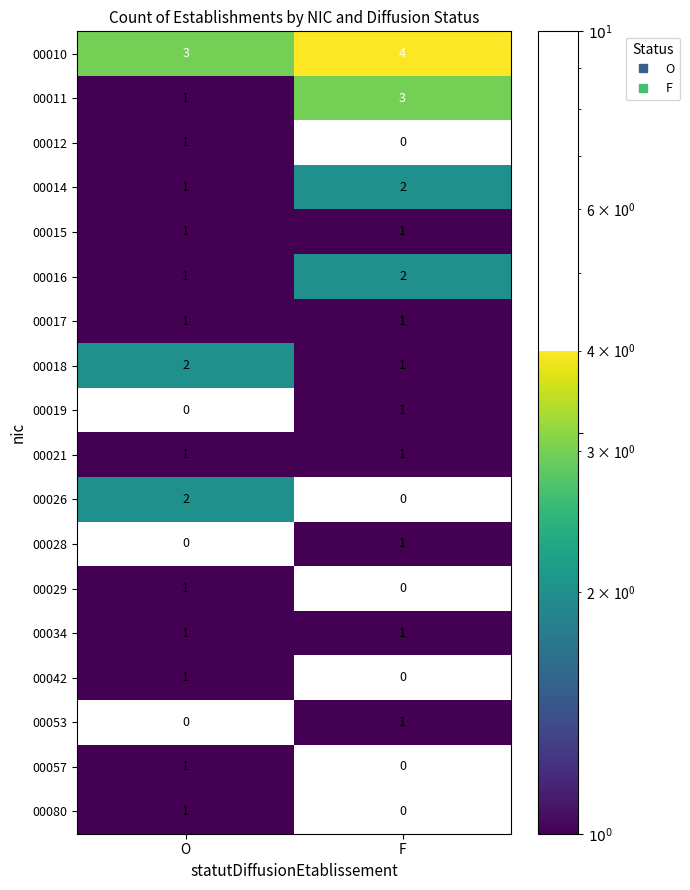

What is the sum of the 00010 values at O and F?

7